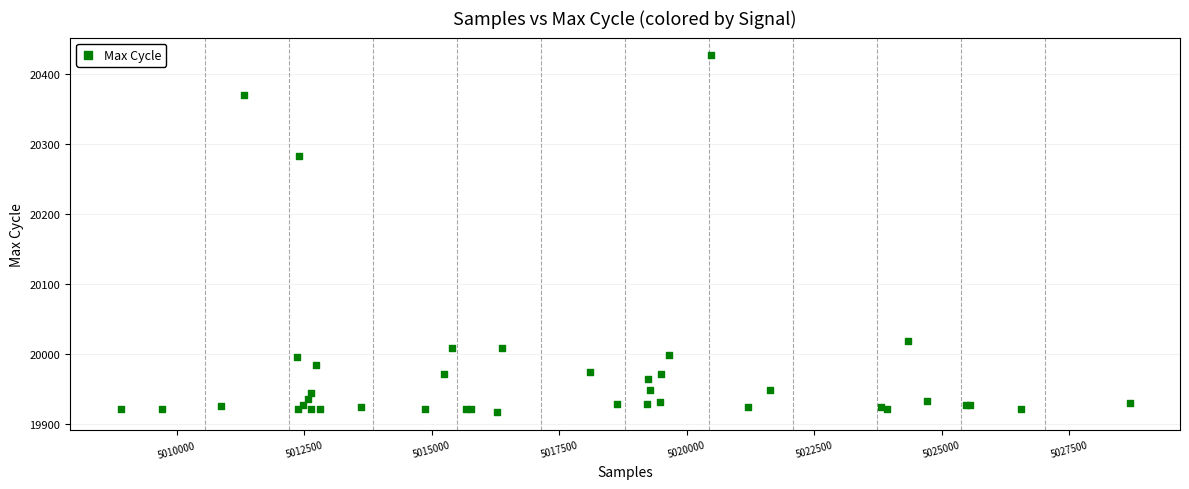

What Y value in the scatter plot is closest to 20171?

20282